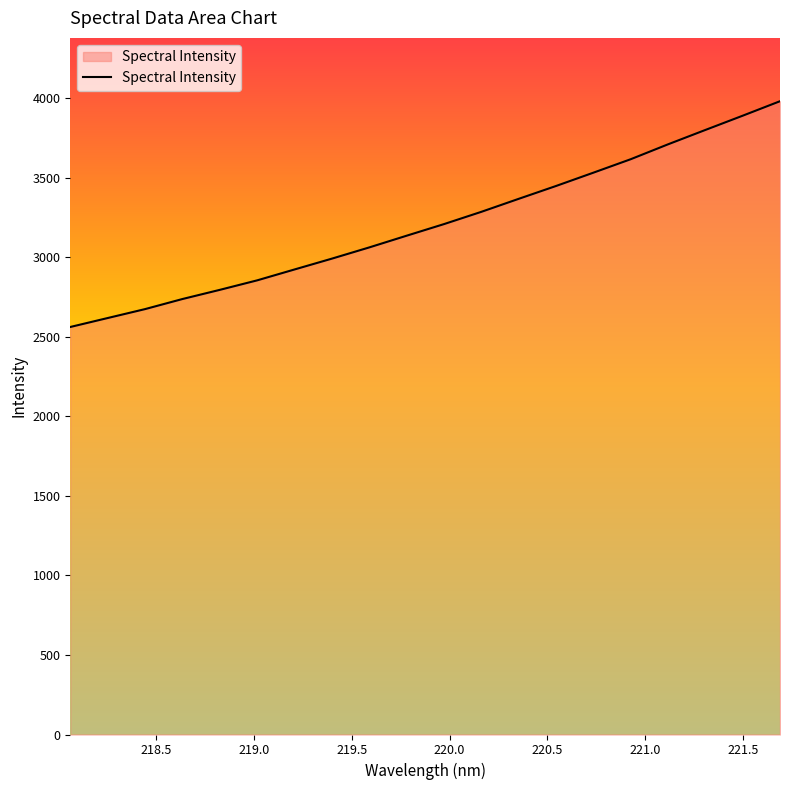

What is the minimum value shown in the chart?

2562.4